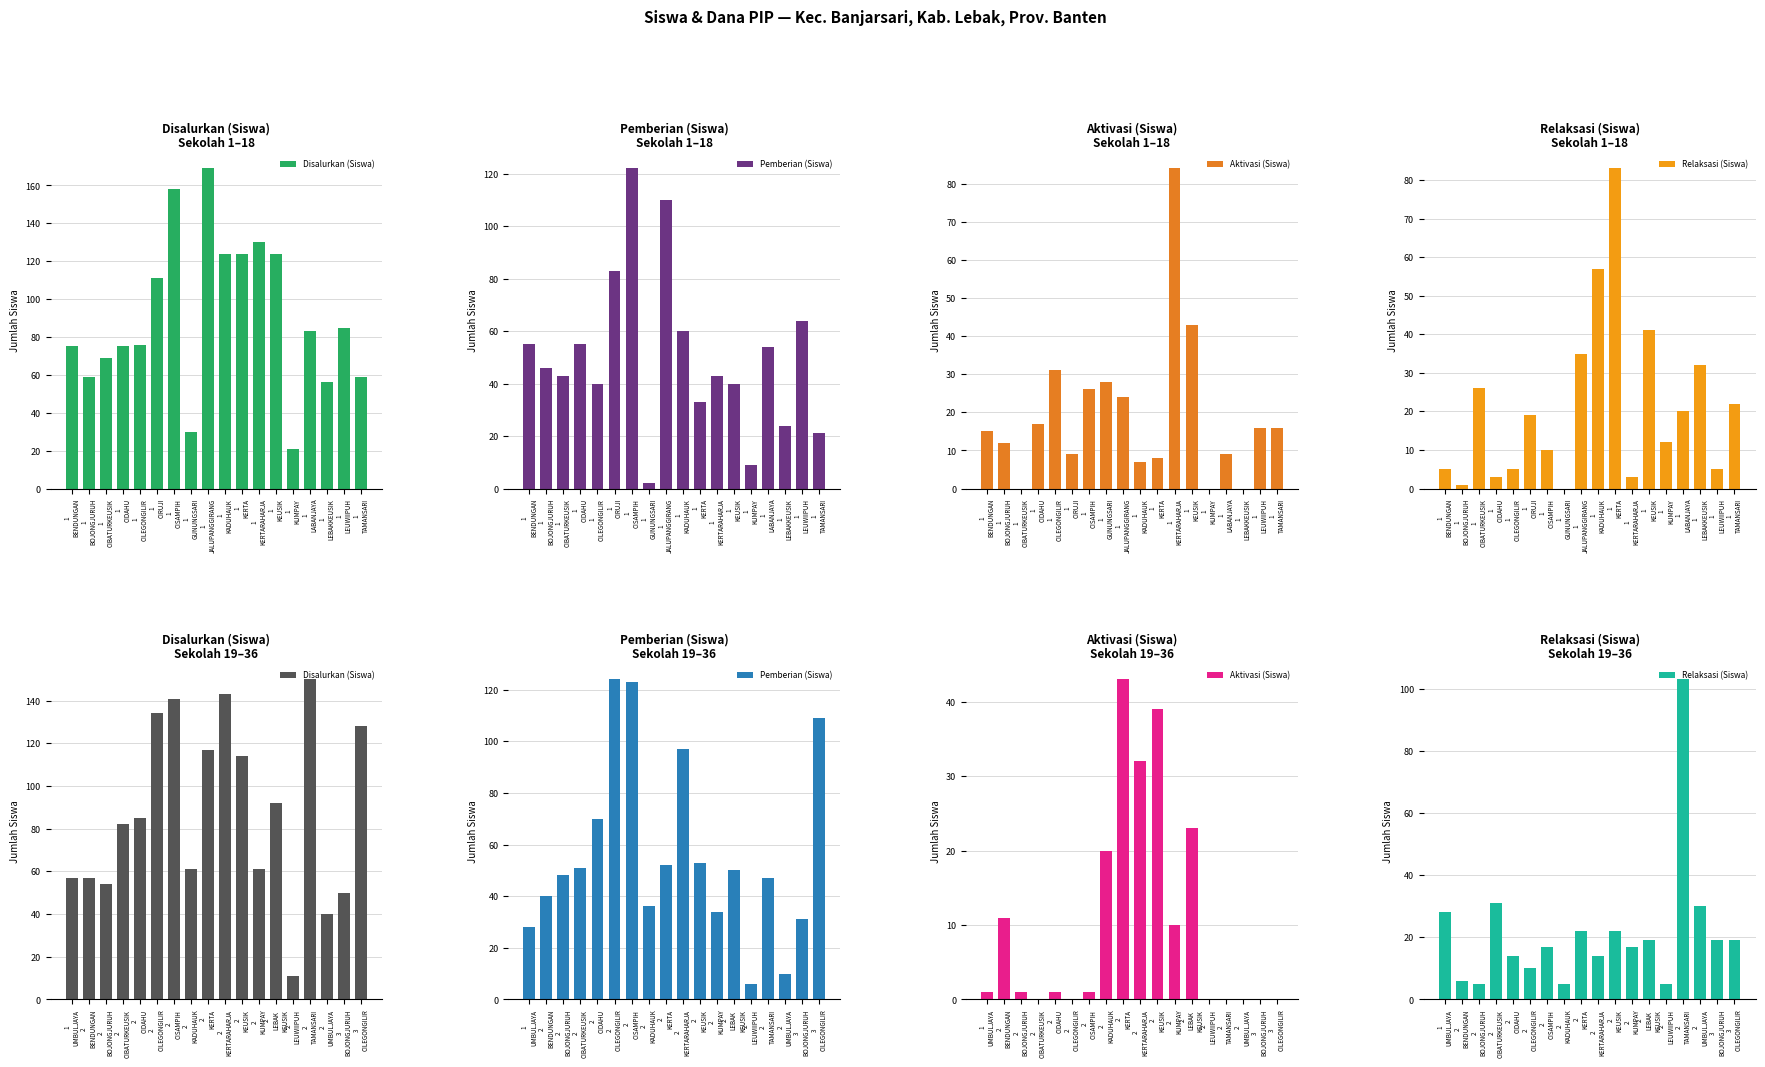

True or false: Pemberian (Siswa) has a value of 12 at 3 BOJONGJURUH.

False